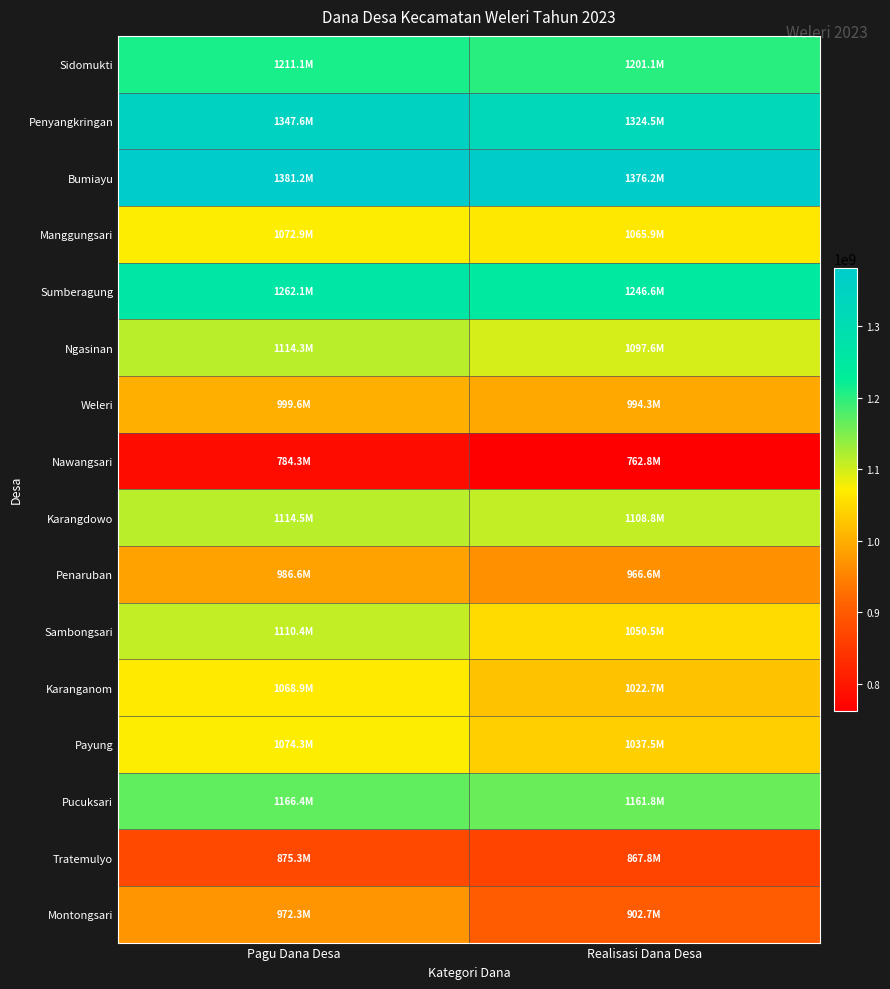

What is the total value across all series at Pagu Dana Desa?

17541616000